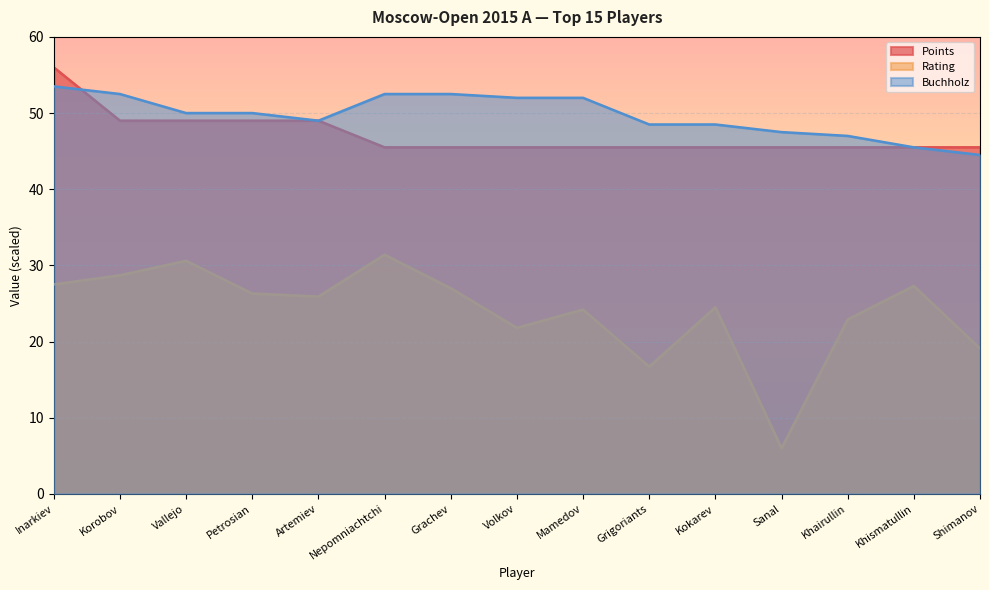

Which category has the highest value in the Points series?

Inarkiev